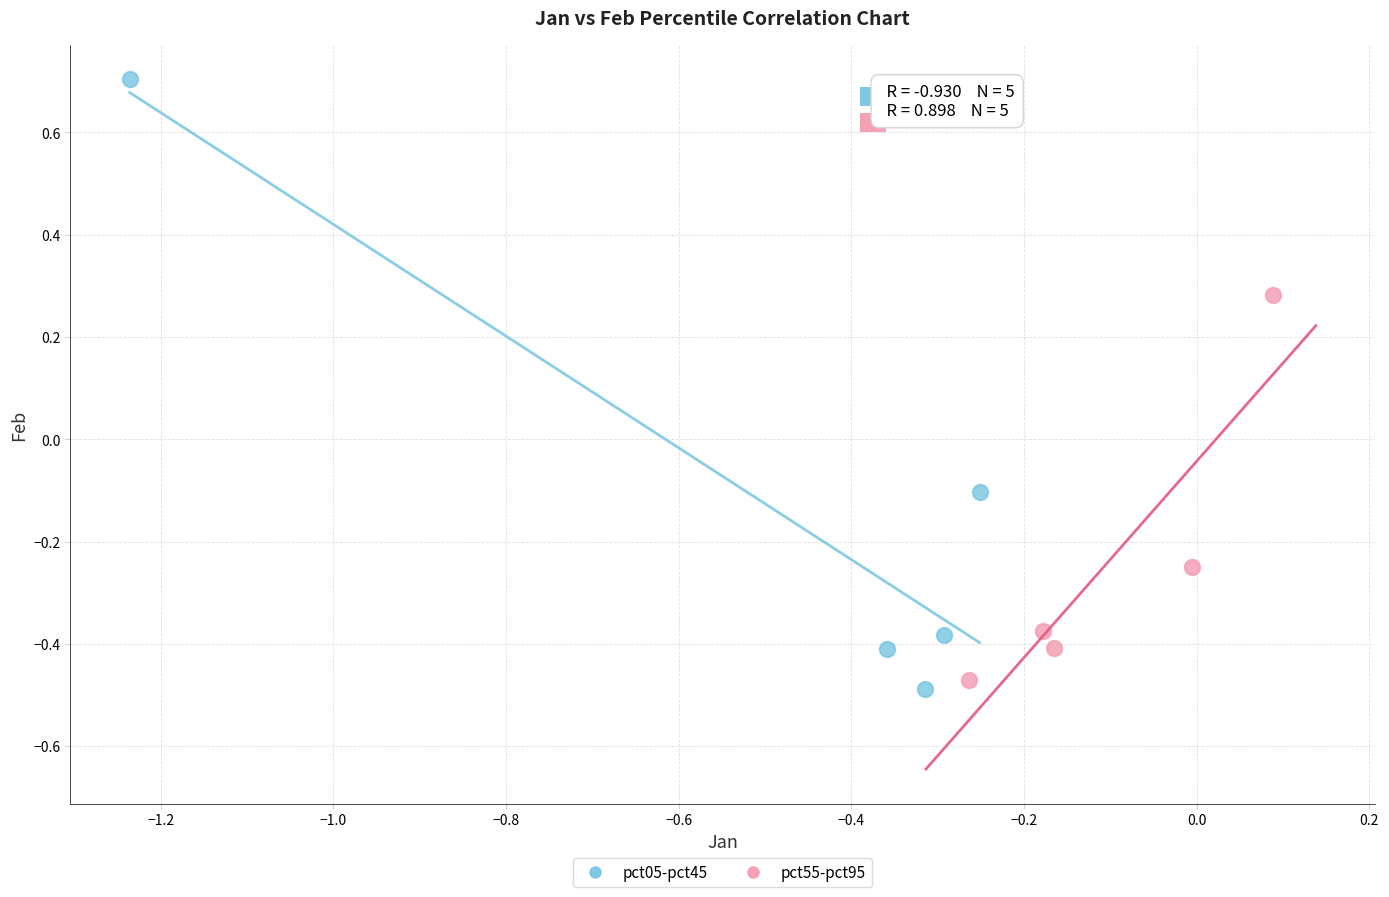

Which series has the widest spread of Y values?

pct05-pct45